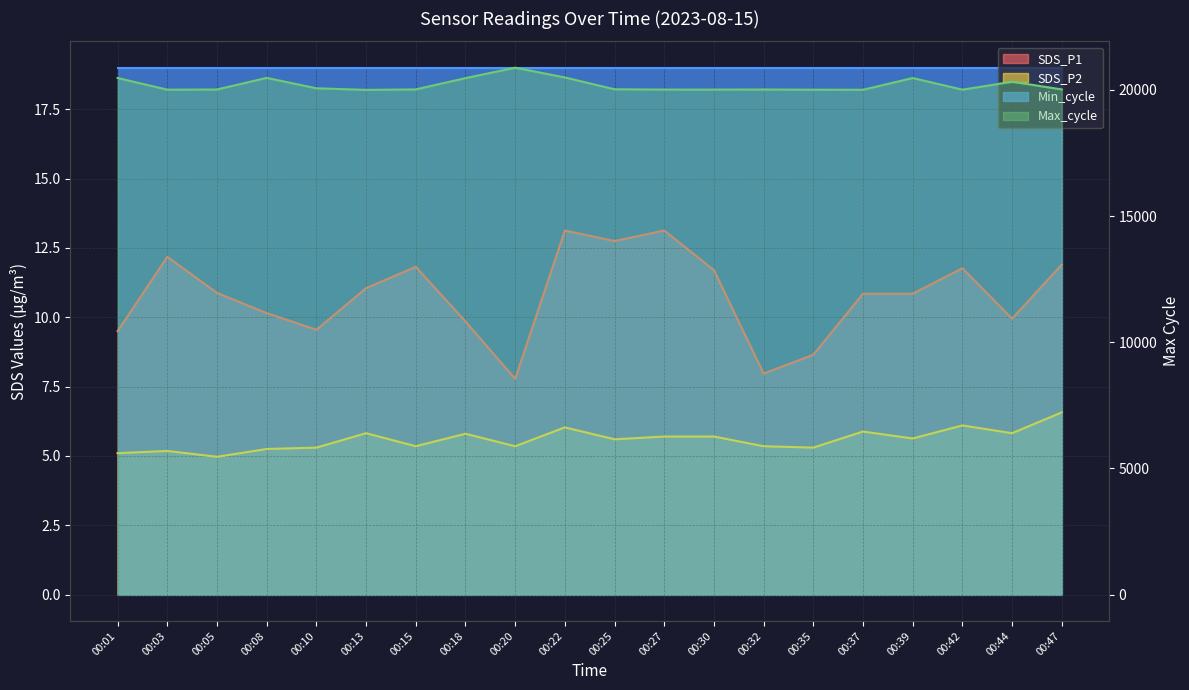

What is the difference between the highest and lowest values at 00:27?

20009.3